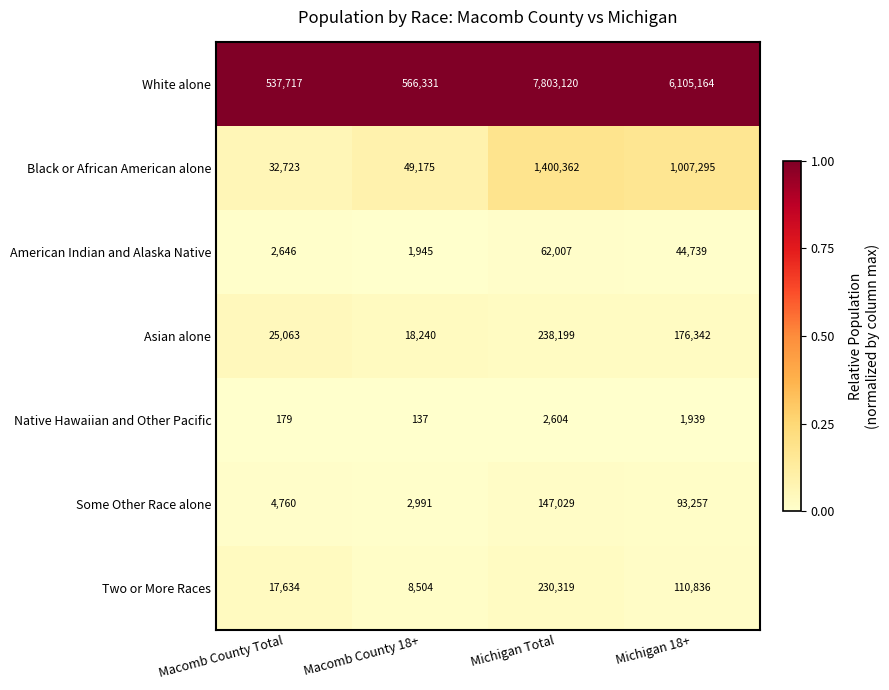

Count the number of categories in the chart.

4